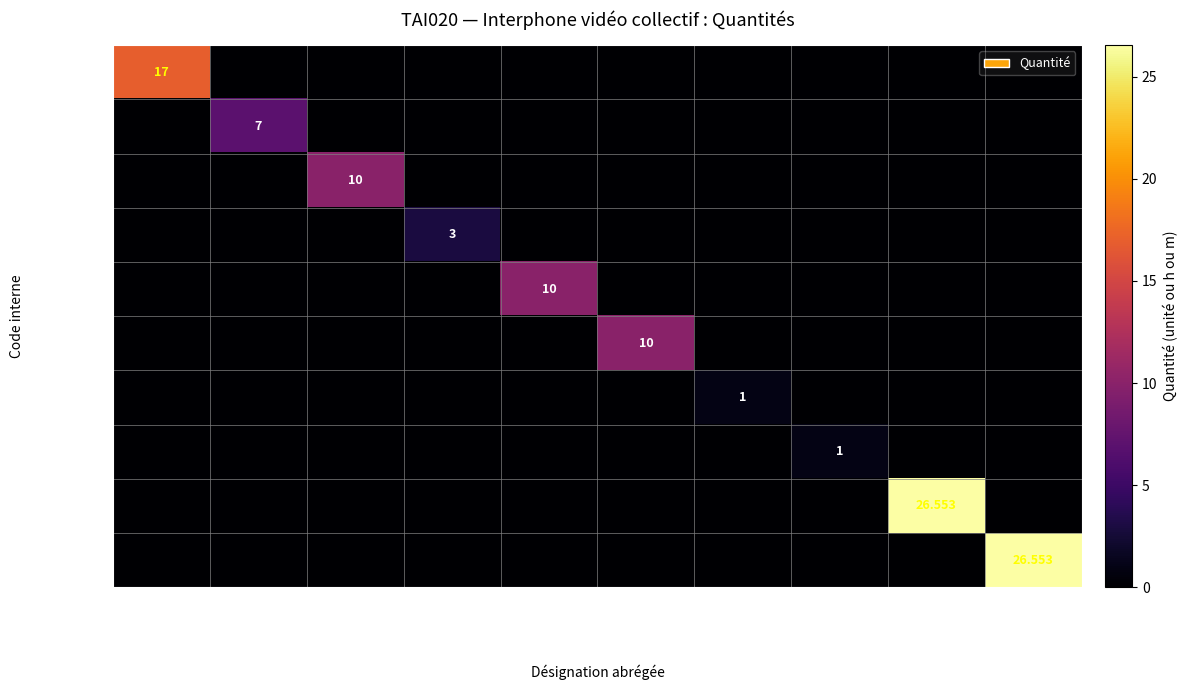

What is the average value of the mo003 series?

2.7